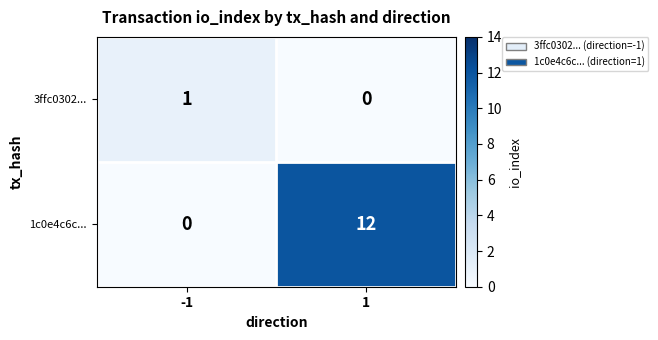

Reading left to right, transcribe all the data shown in this chart.

3ffc0302...: -1=1	1=0
1c0e4c6c...: -1=0	1=12